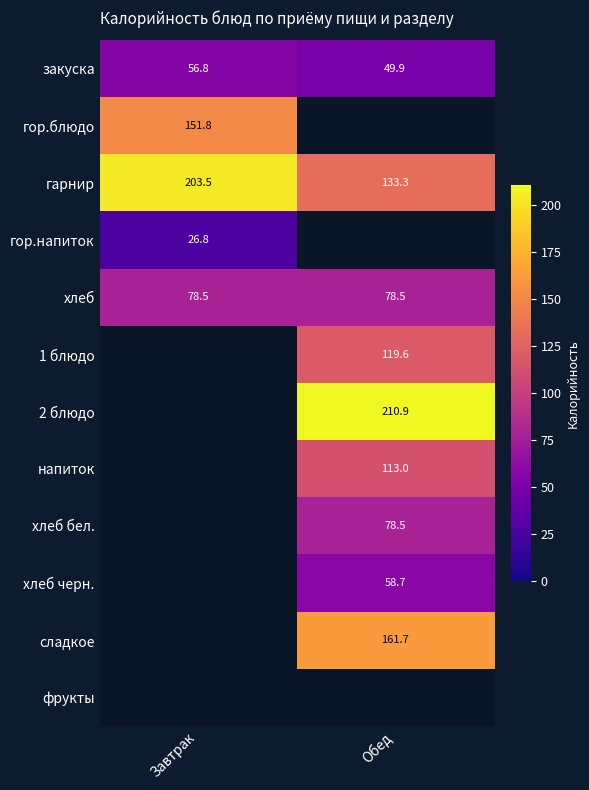

At which category does the chart reach its peak across all series?

Обед